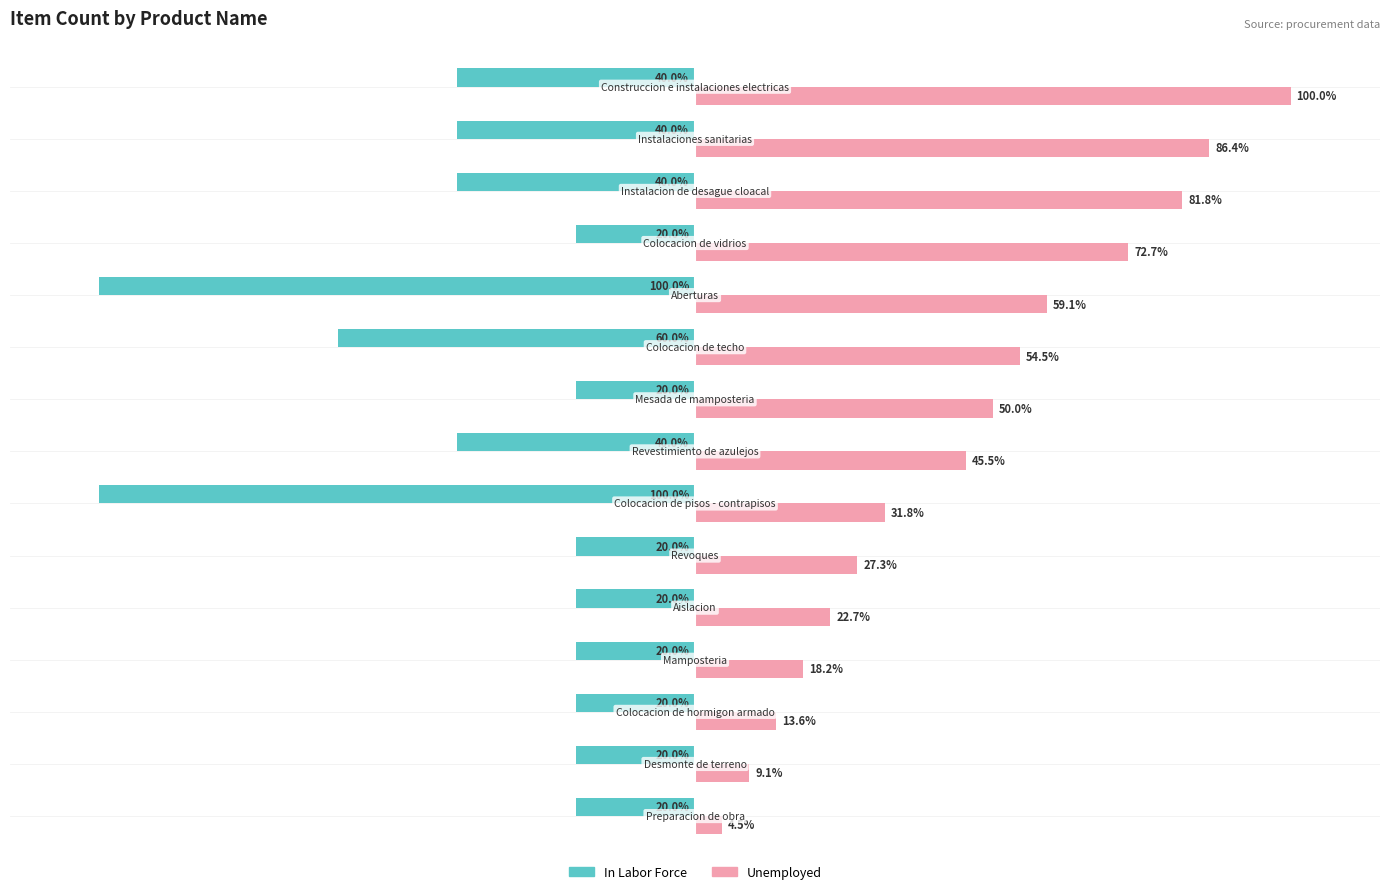

Rank the series by their average value, from highest to lowest.

Unemployed, In Labor Force